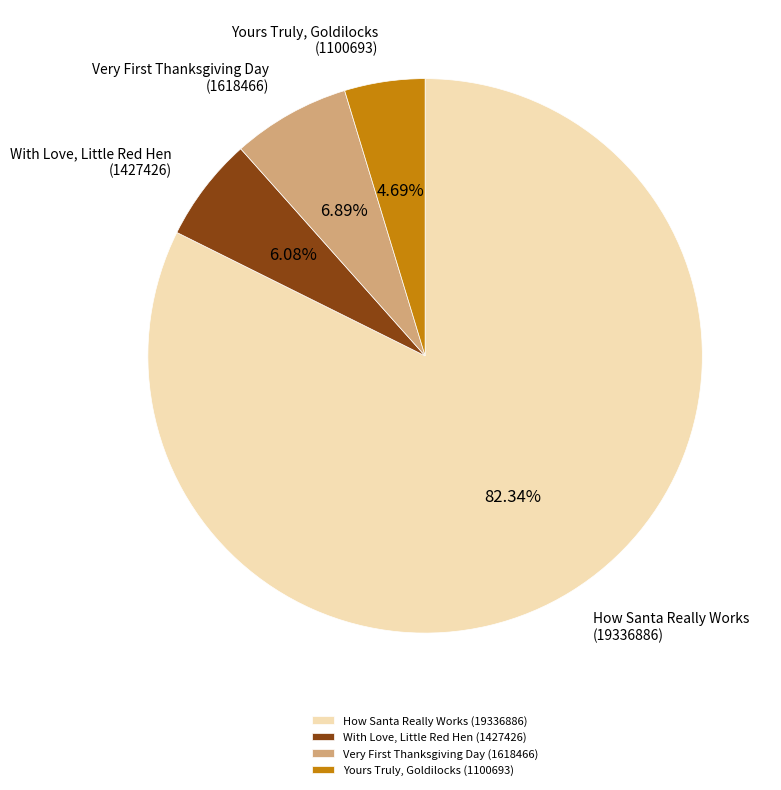

Count the number of slices in the pie.

4